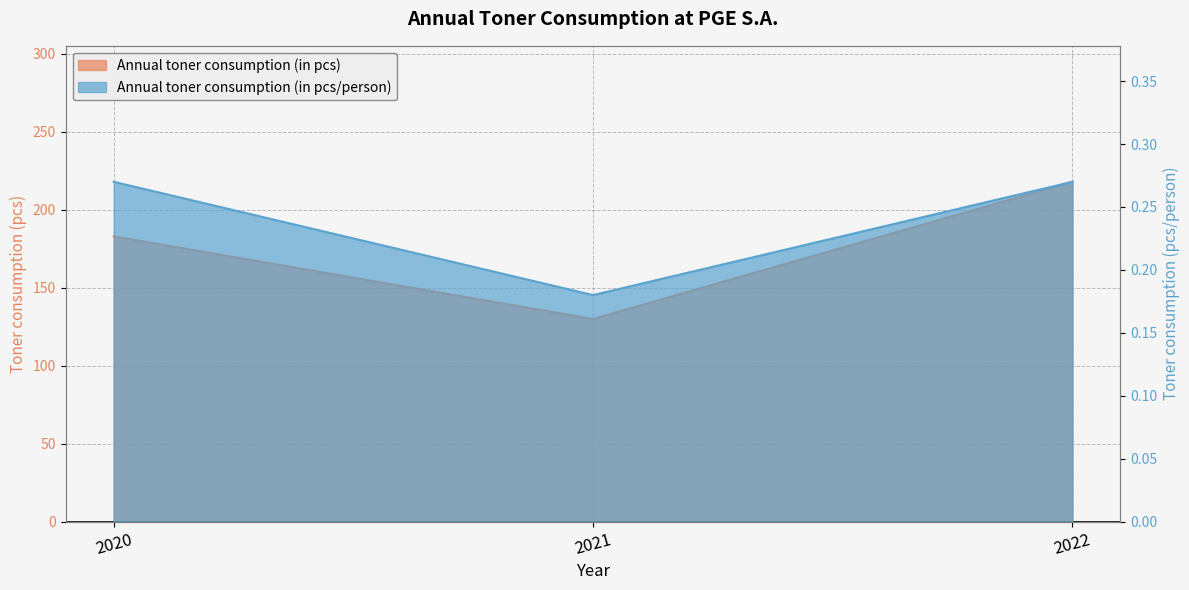

What is the greatest value displayed?

218.0